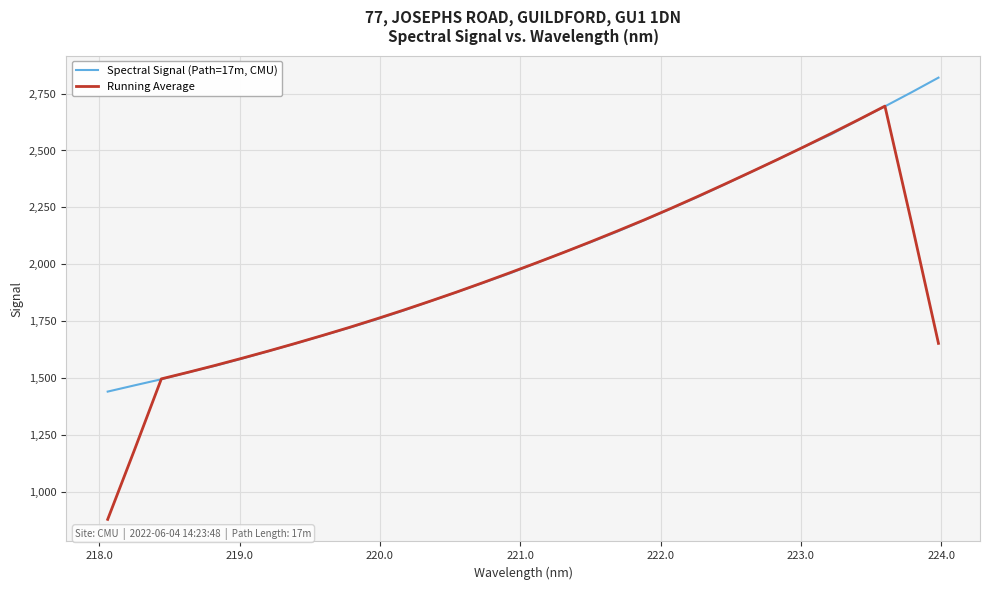

Which series has the widest spread of values?

Running Average